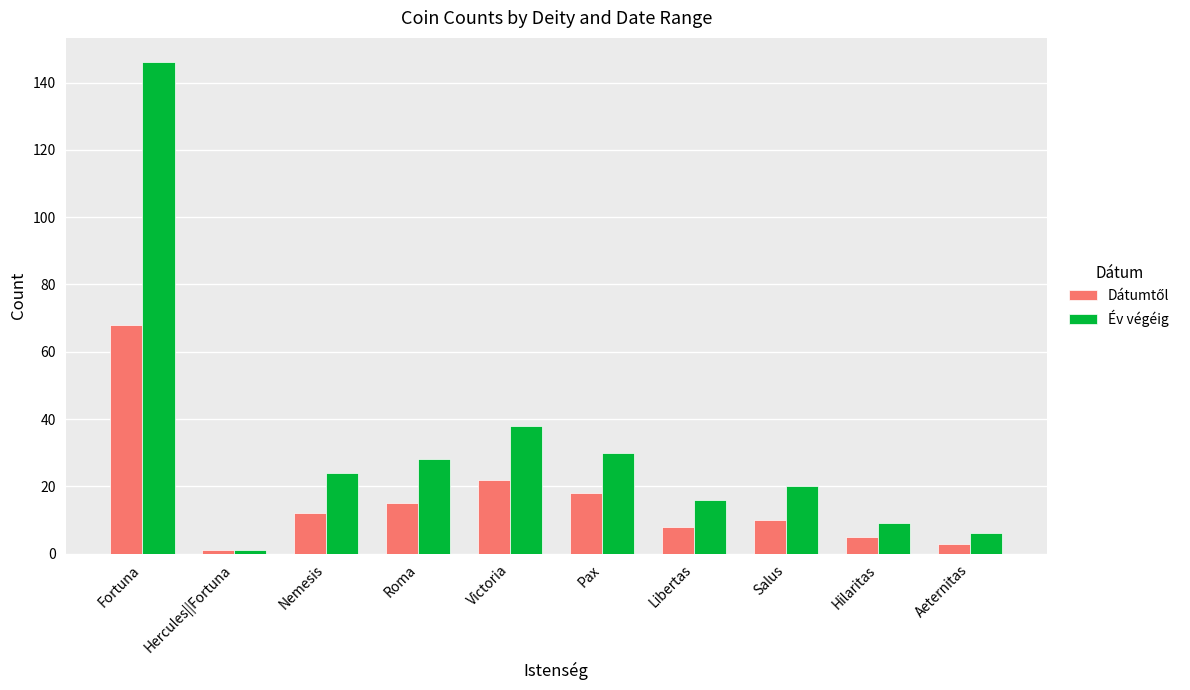

How many bars are there in each group?

2